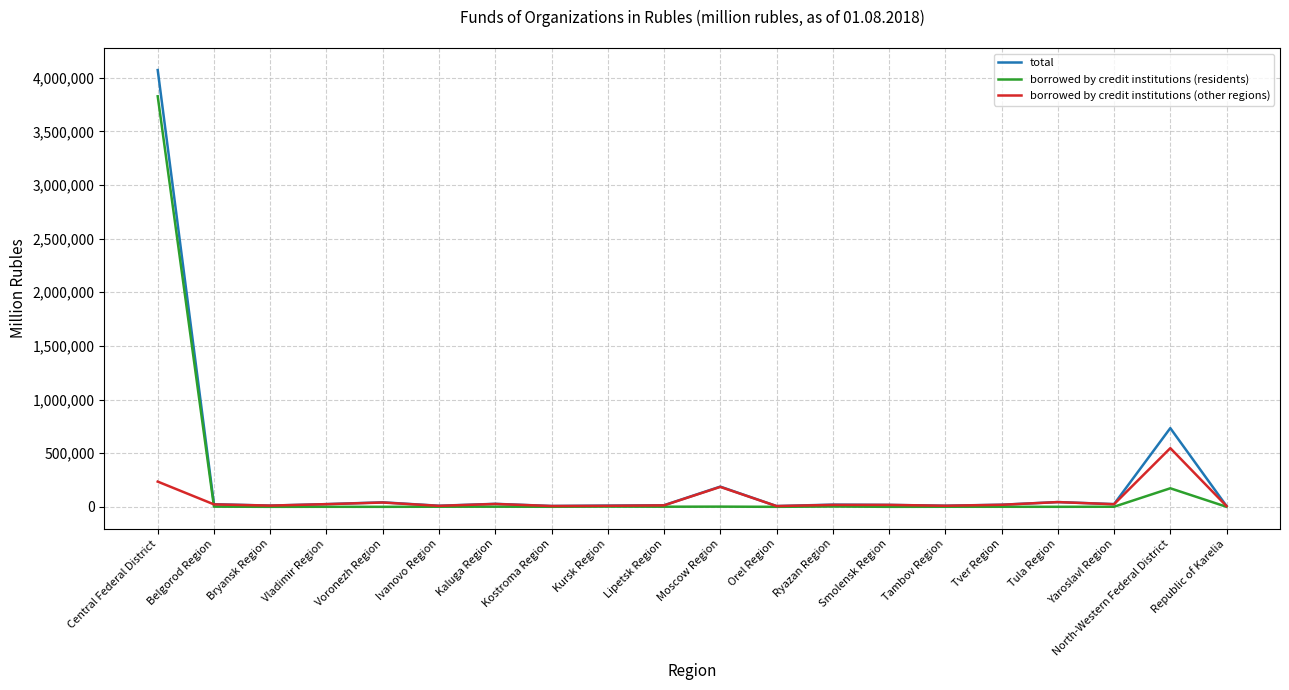

Which category has the highest value in the total series?

Central Federal District